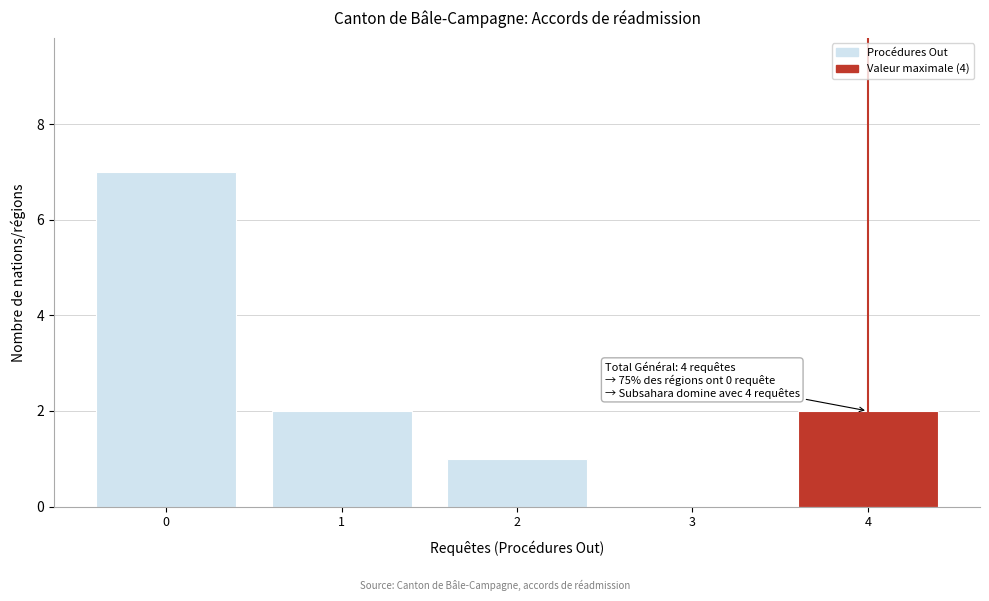

Over which range of the x-axis is the bar tallest?

-0.5 to 0.5